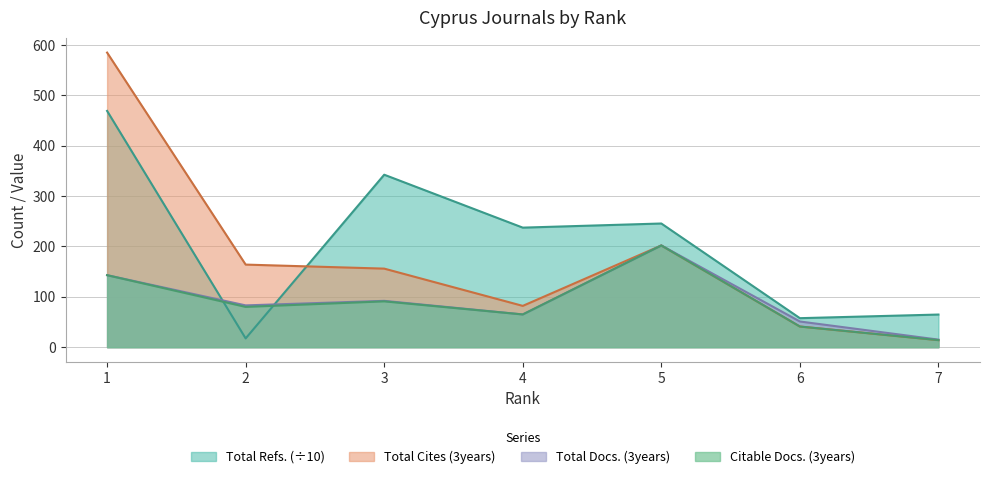

Does the chart display data point markers on the line(s)?

No